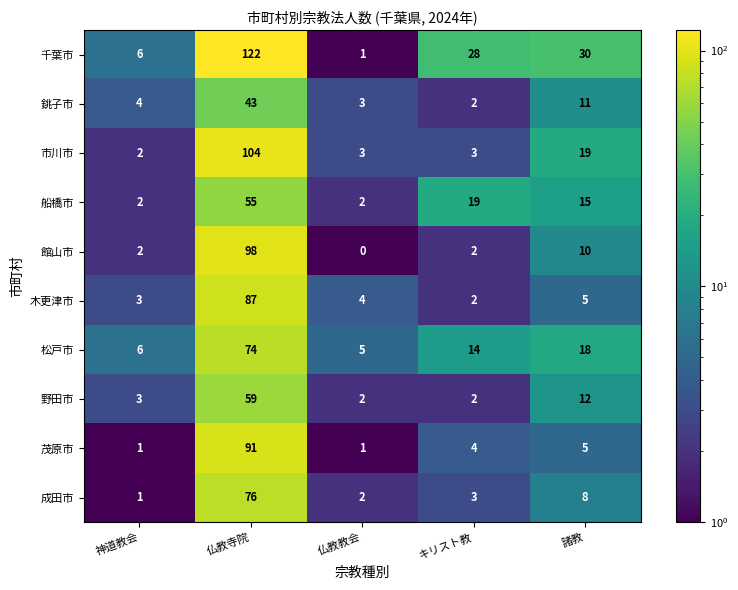

Which series changed the most between キリスト教 and 諸教?

市川市